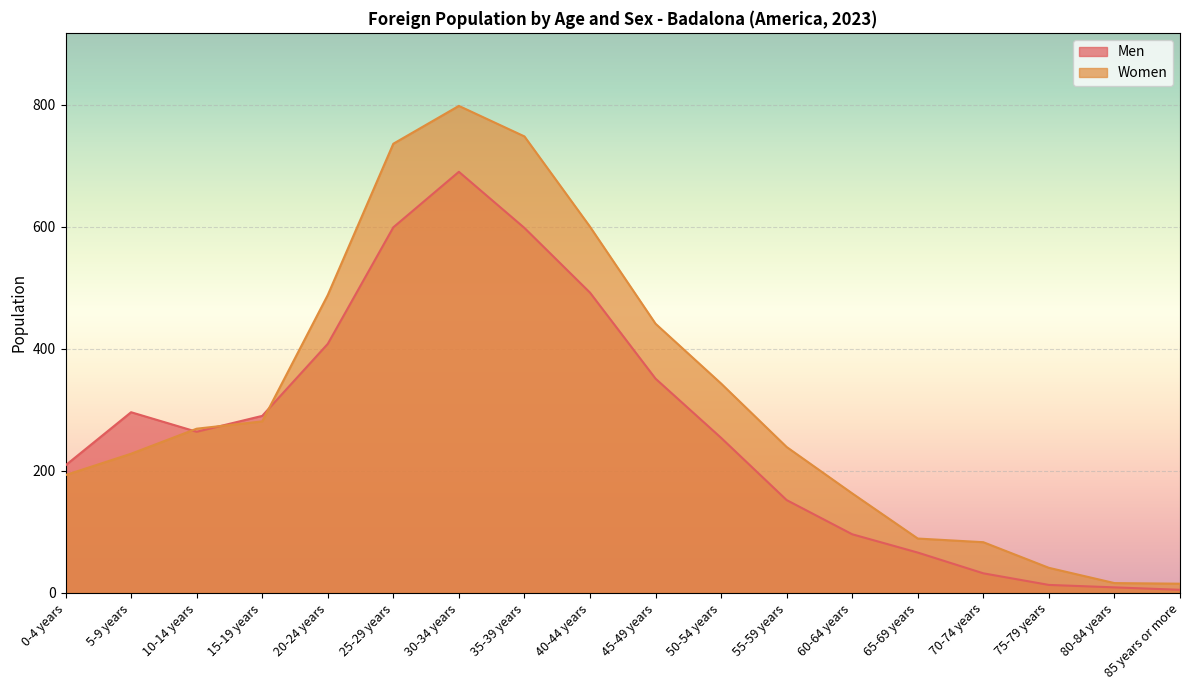

Reading right to left, list all the values displayed in this chart.

Men: 5	9	13	32	66	96	152	254	351	492	598	690	599	408	290	264	296	209
Women: 15	16	41	83	89	163	239	343	441	600	748	798	736	488	281	269	228	193